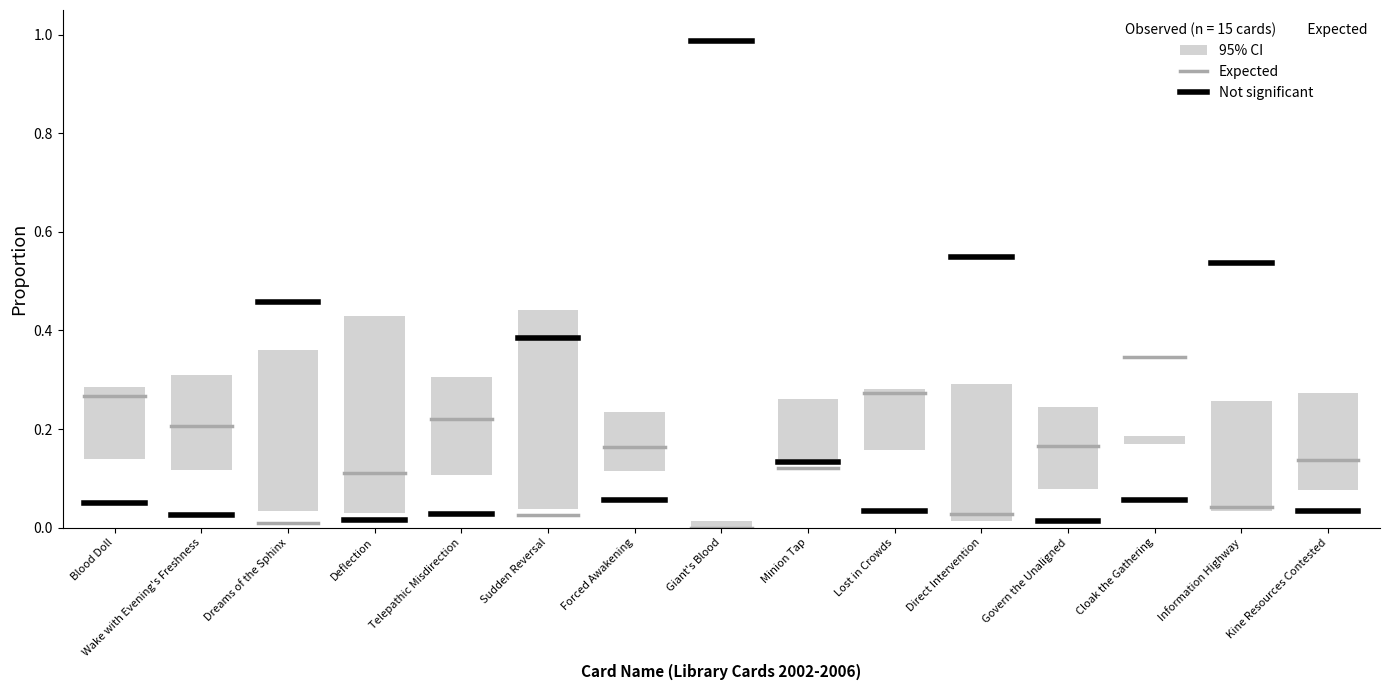

Is it true that Not significant equals 0.0 at Wake with Evening's Freshness?

False